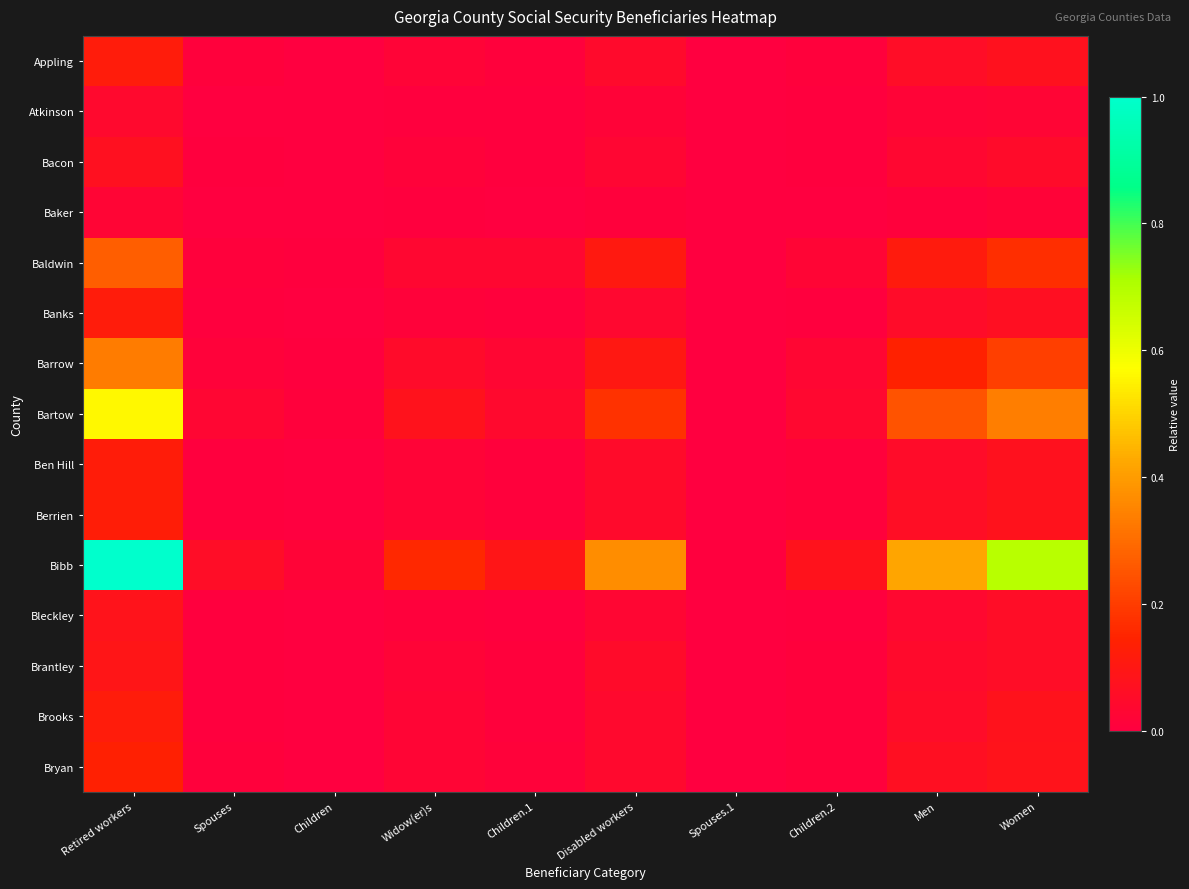

How many data points does each series have?

10